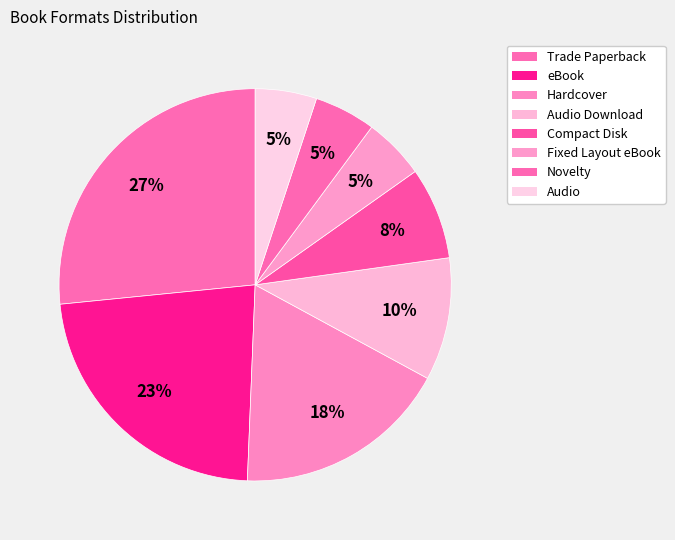

Between Novelty and Audio, which is larger?

Novelty